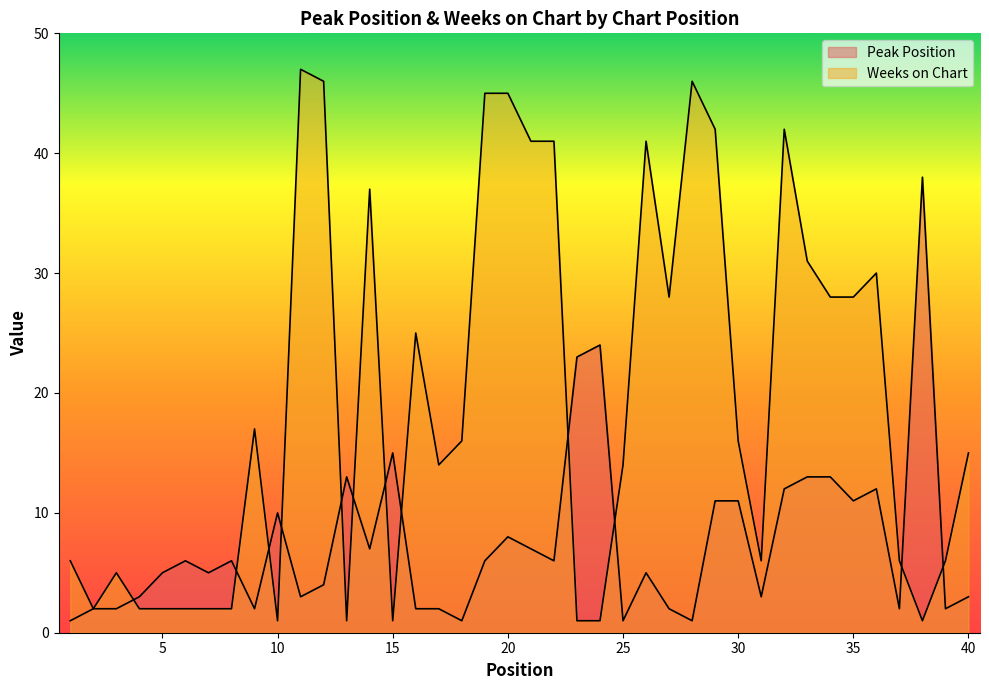

Rank the series by their maximum value, from lowest to highest.

Peak Position, Weeks on Chart